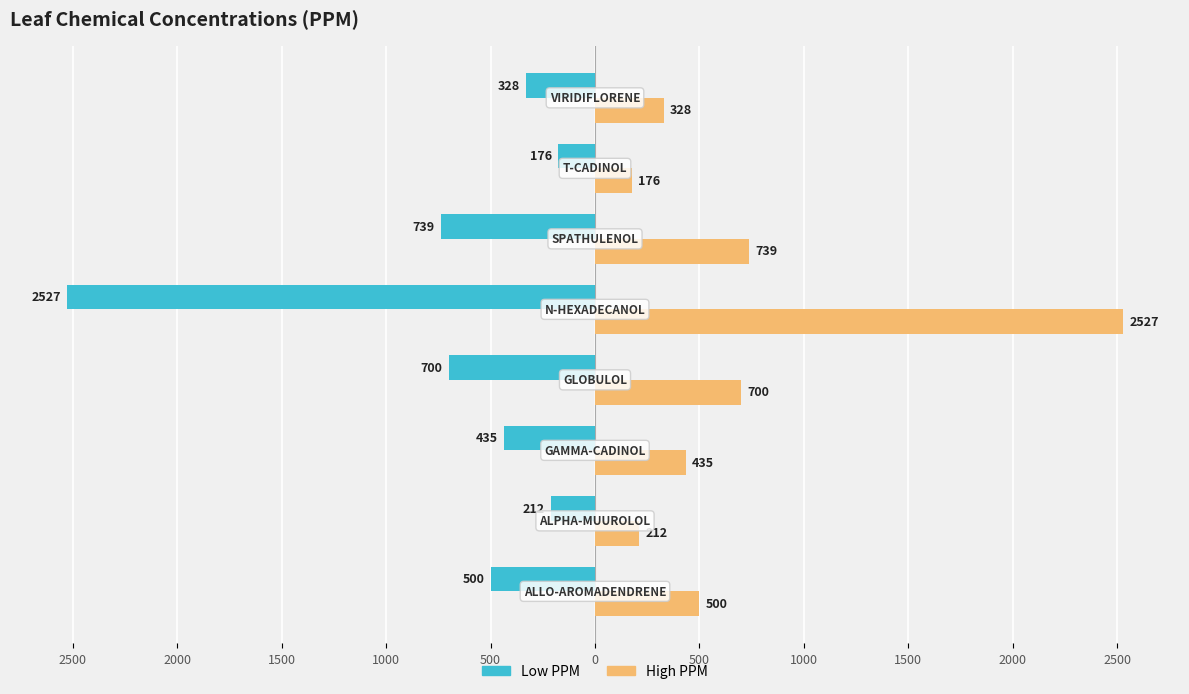

What is the maximum value shown in the chart?

2527